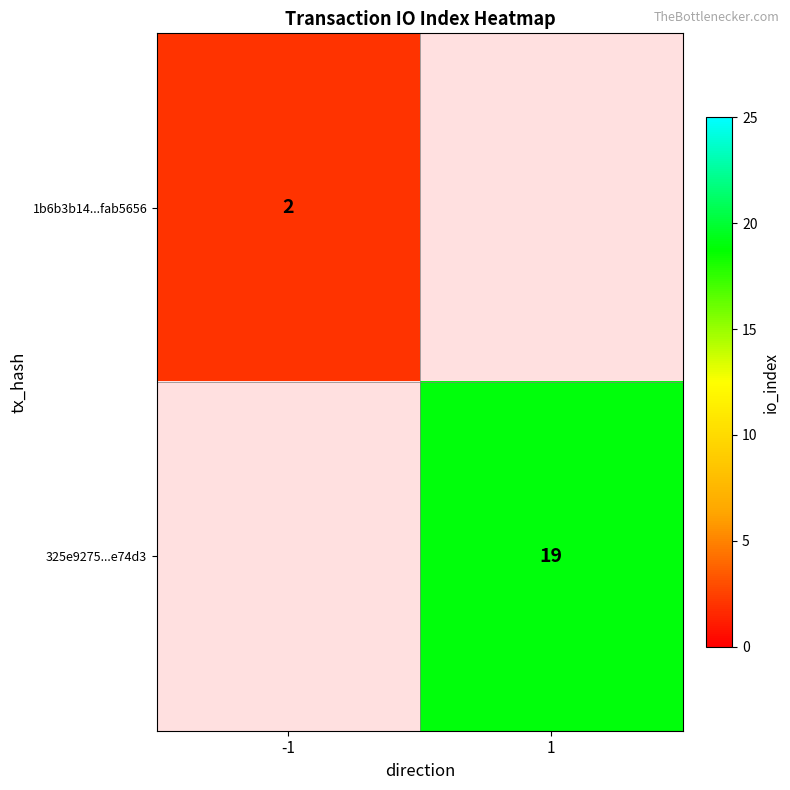

Which category has the highest value across all series?

1